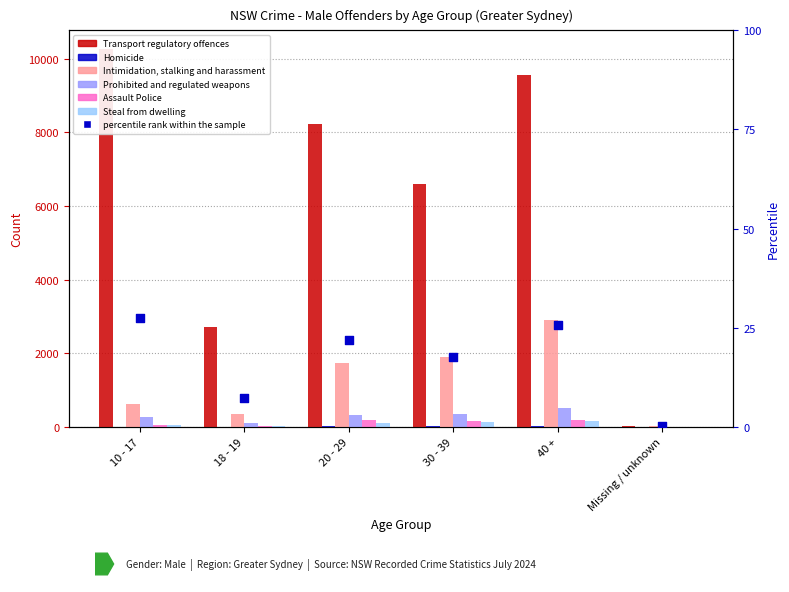

Which series contains the highest Y value?

Transport regulatory offences